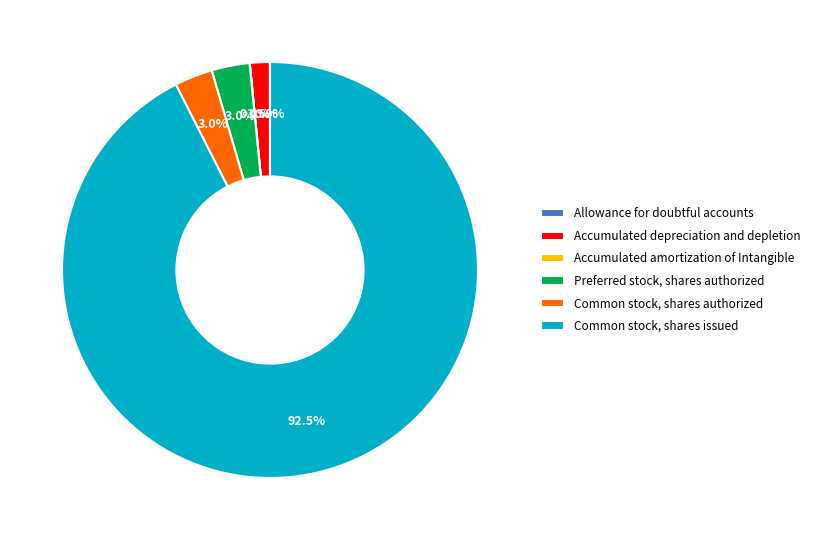

Is there a majority slice in this chart?

Yes